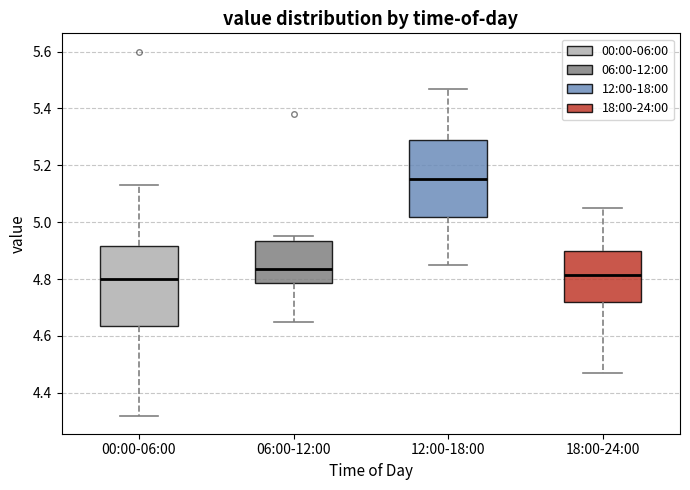

Reading left to right, transcribe this box plot: for each box, give where its median line is, the range the box spans, and where its two whiskers end, as read against the y-axis. The values are not printed on the chart, so give them approximately, as read against the axis.

00:00-06:00: median 4.80, box 4.64 to 4.92, whiskers 4.32 to 5.14
06:00-12:00: median 4.84, box 4.78 to 4.94, whiskers 4.66 to 4.96
12:00-18:00: median 5.16, box 5.02 to 5.28, whiskers 4.86 to 5.48
18:00-24:00: median 4.82, box 4.72 to 4.90, whiskers 4.48 to 5.06